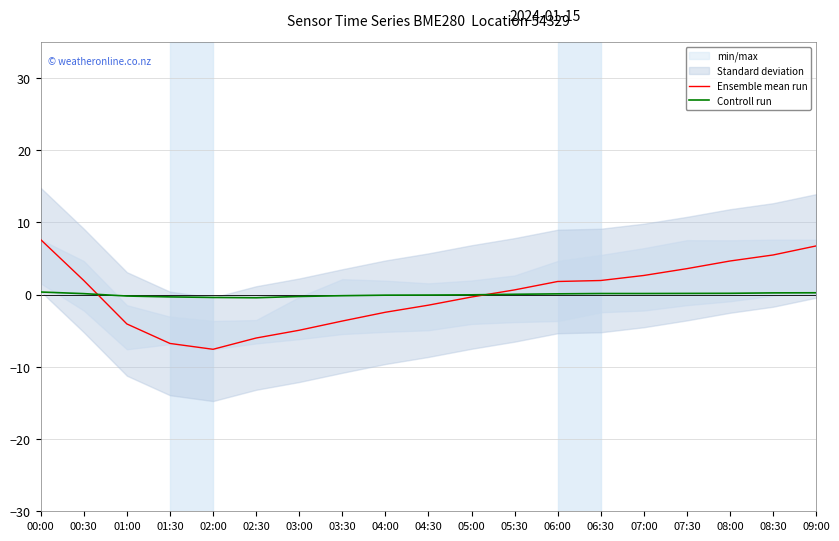

Which category has the highest value in the Ensemble mean run series?

00:00